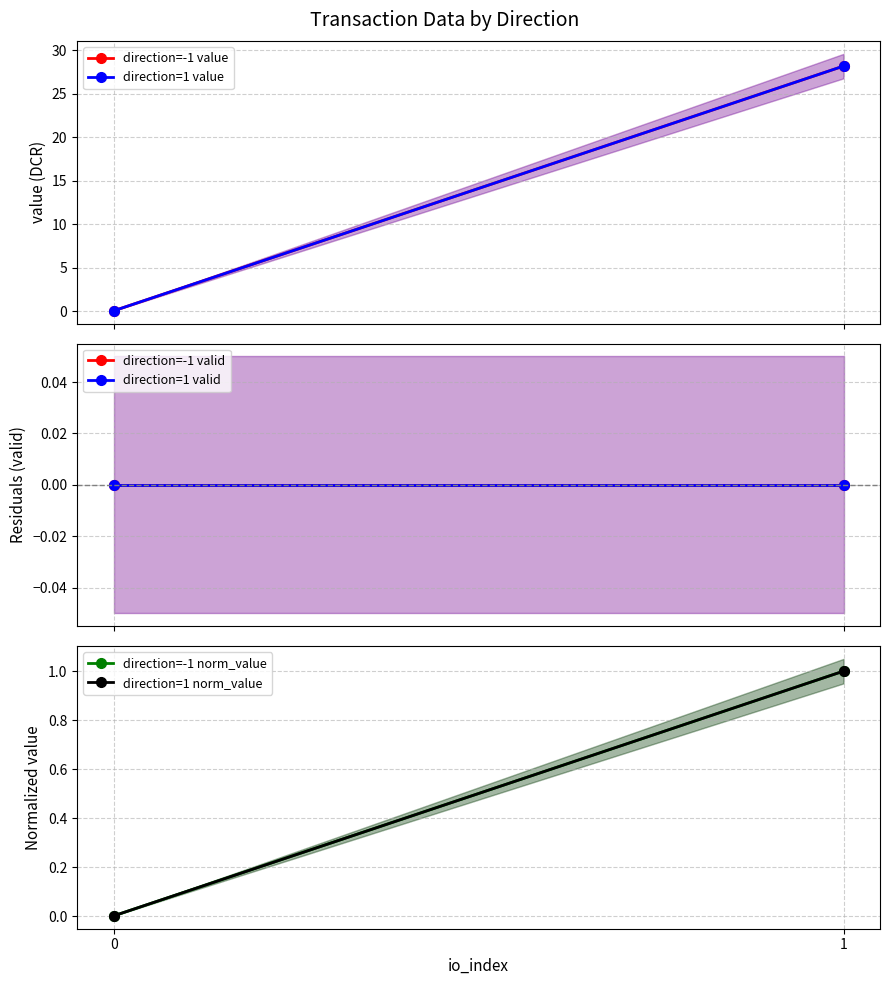

At which label does direction=-1 value first exceed 28?

1